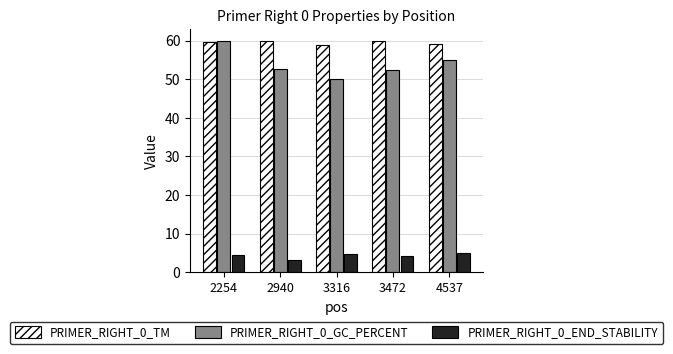

How many bars are there in each group?

3